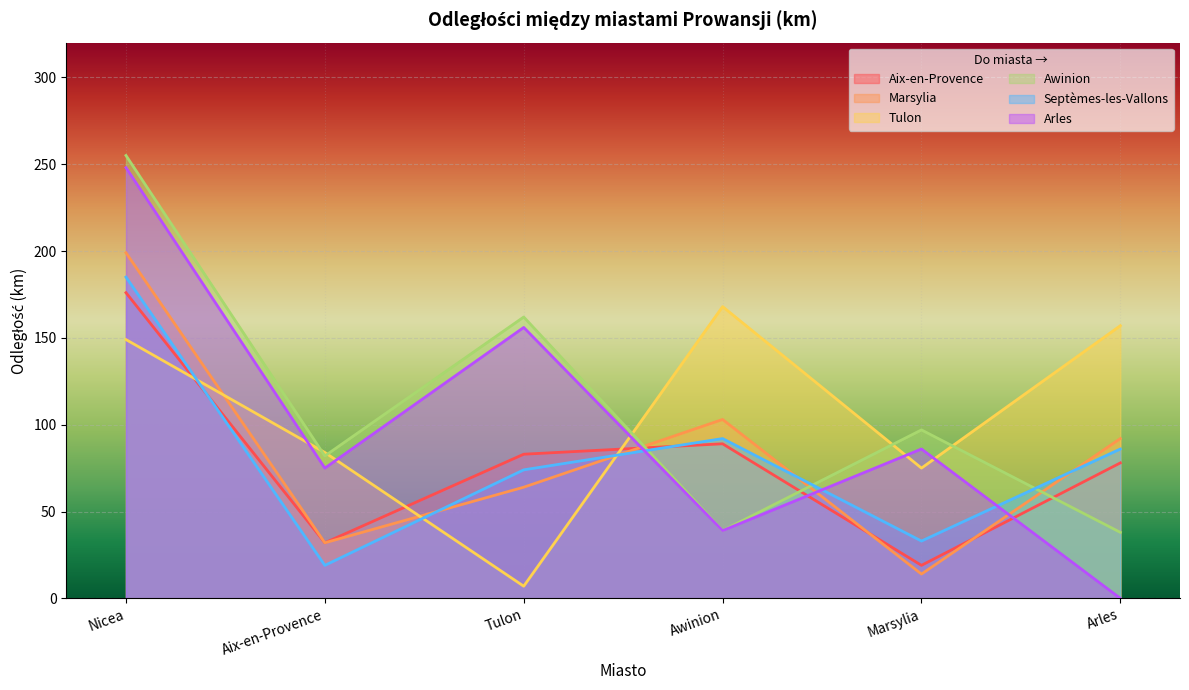

At which label is Aix-en-Provence closest to 97?

Awinion